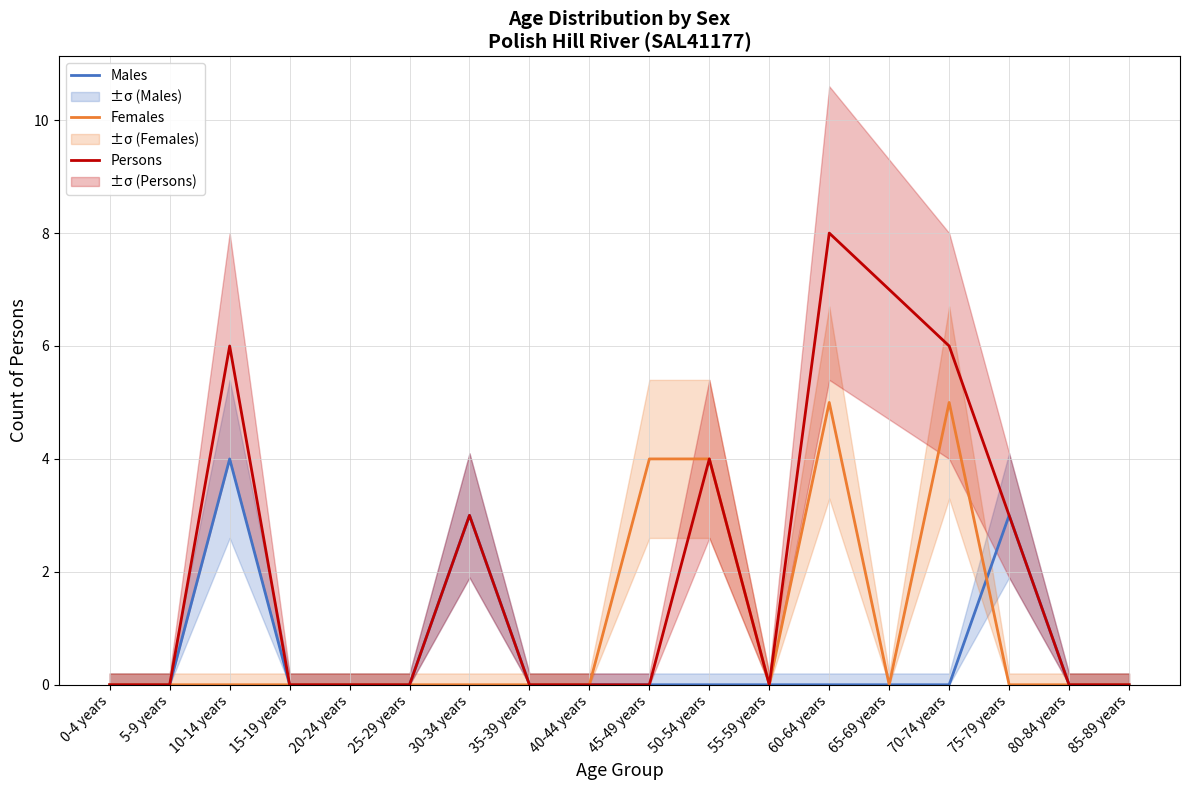

What is the difference between the second highest and minimum values in the Persons series?

7